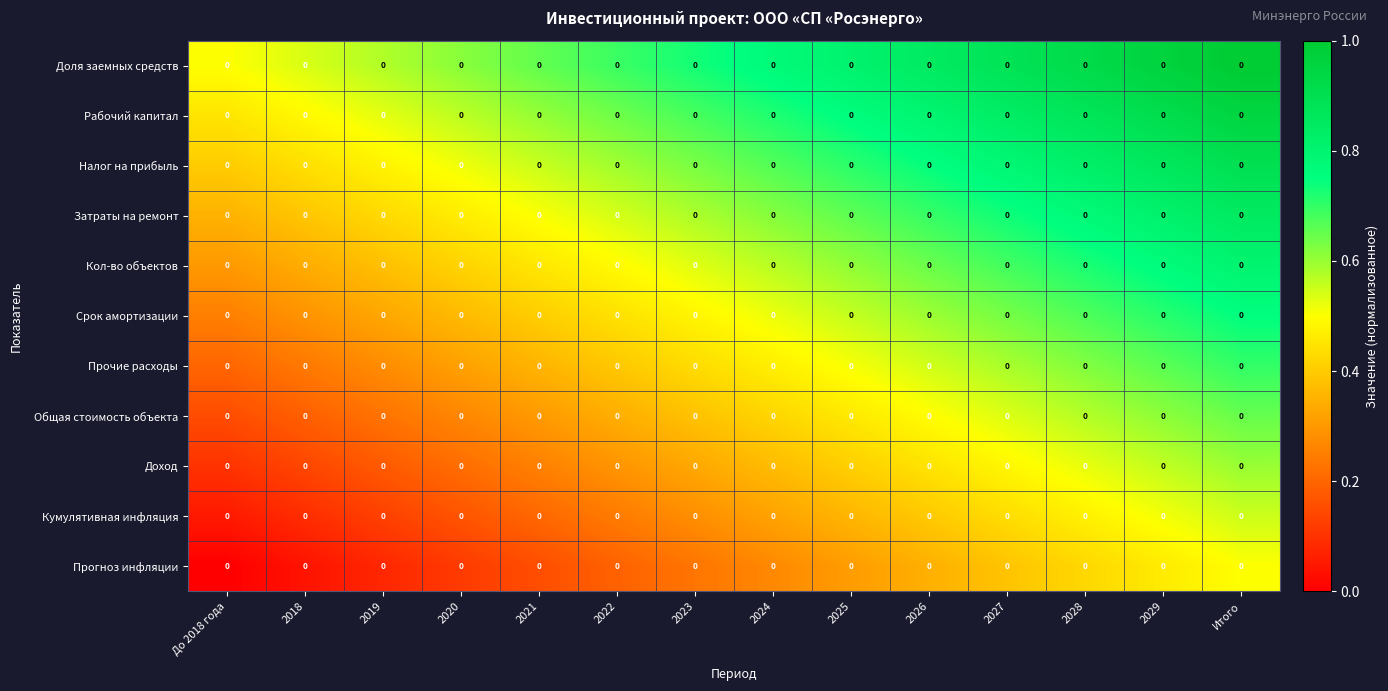

Is the value of Прочие расходы at 2020 greater than the value of Затраты на ремонт at 2025?

No